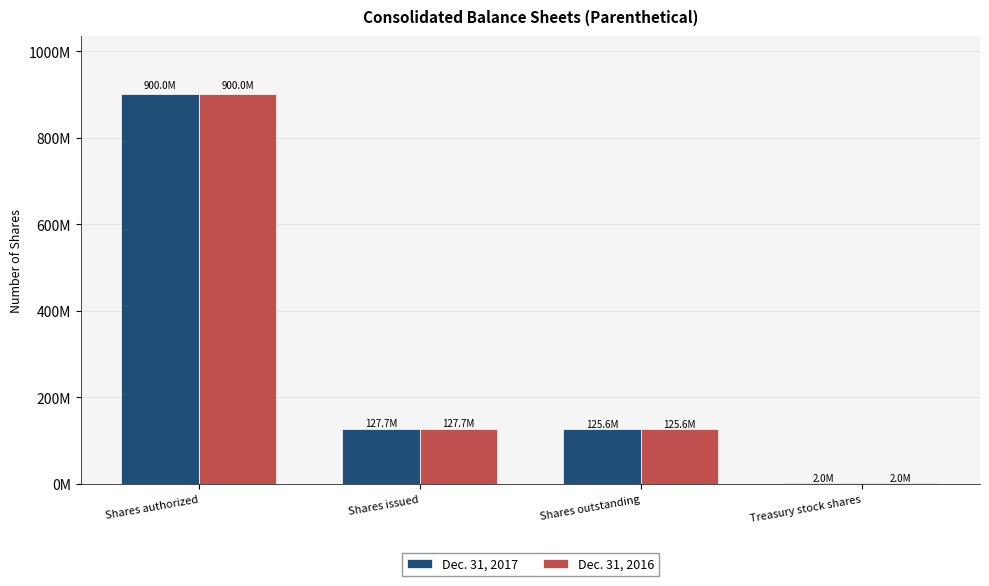

Which category has the highest value across all series?

Shares authorized